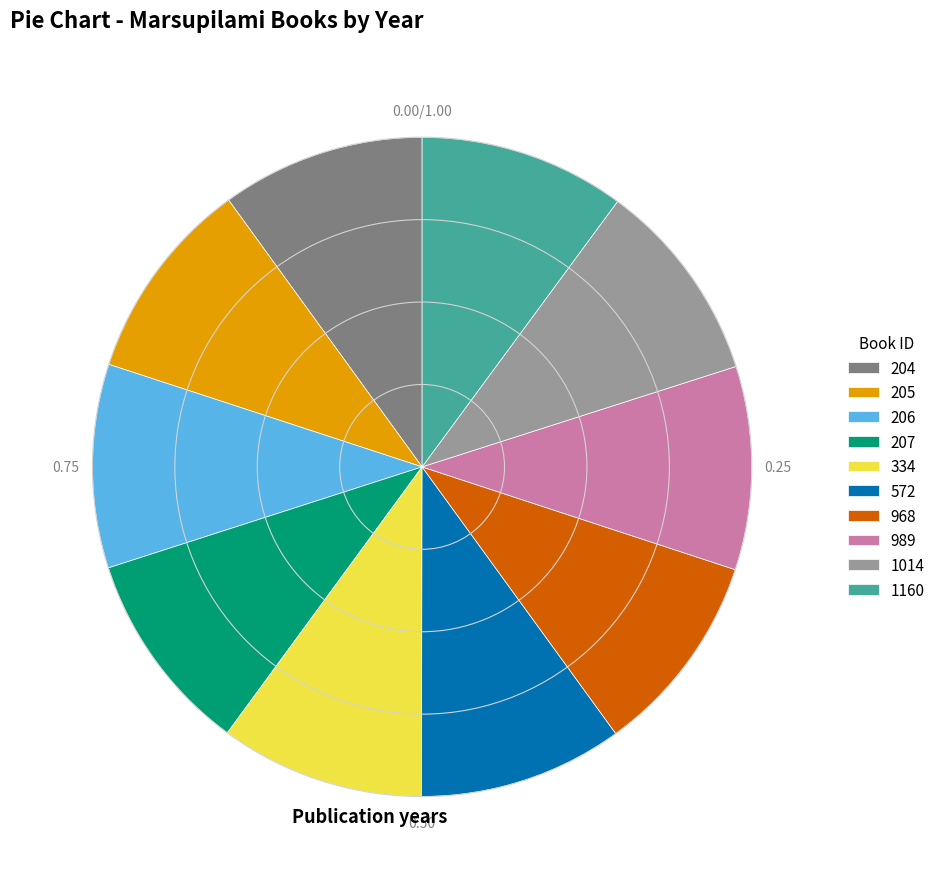

Does 205 account for over 50% of the chart?

No